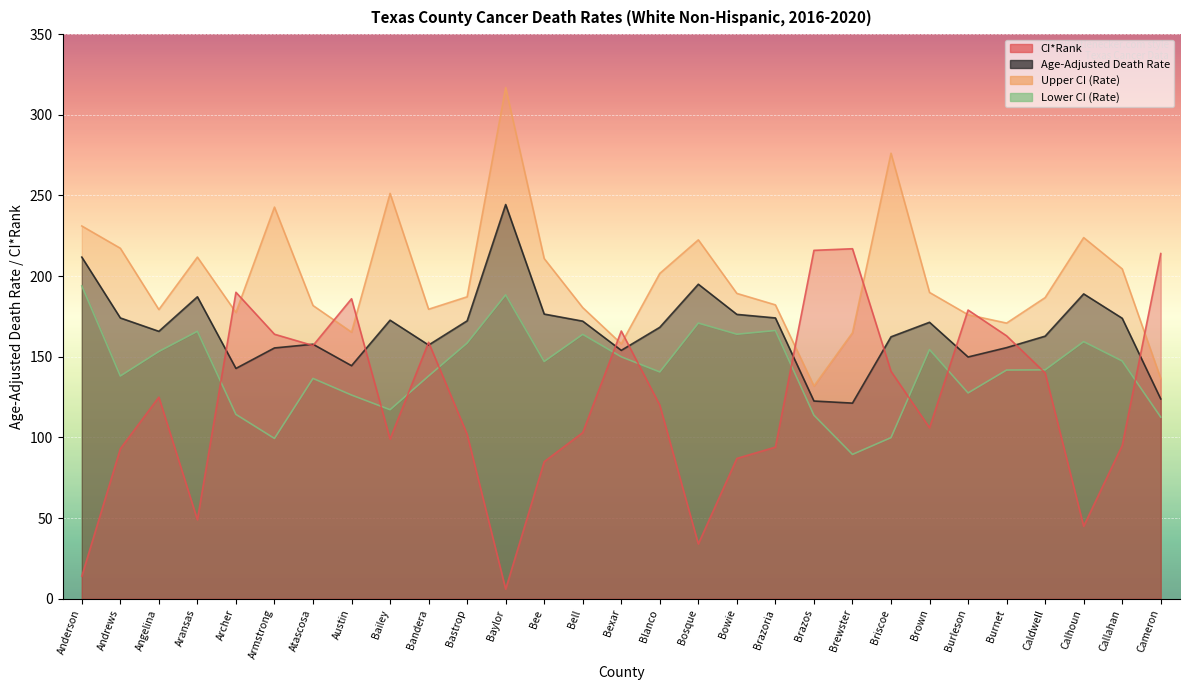

What are all the series names shown in the legend?

CI*Rank, Age-Adjusted Death Rate, Upper CI (Rate), Lower CI (Rate)